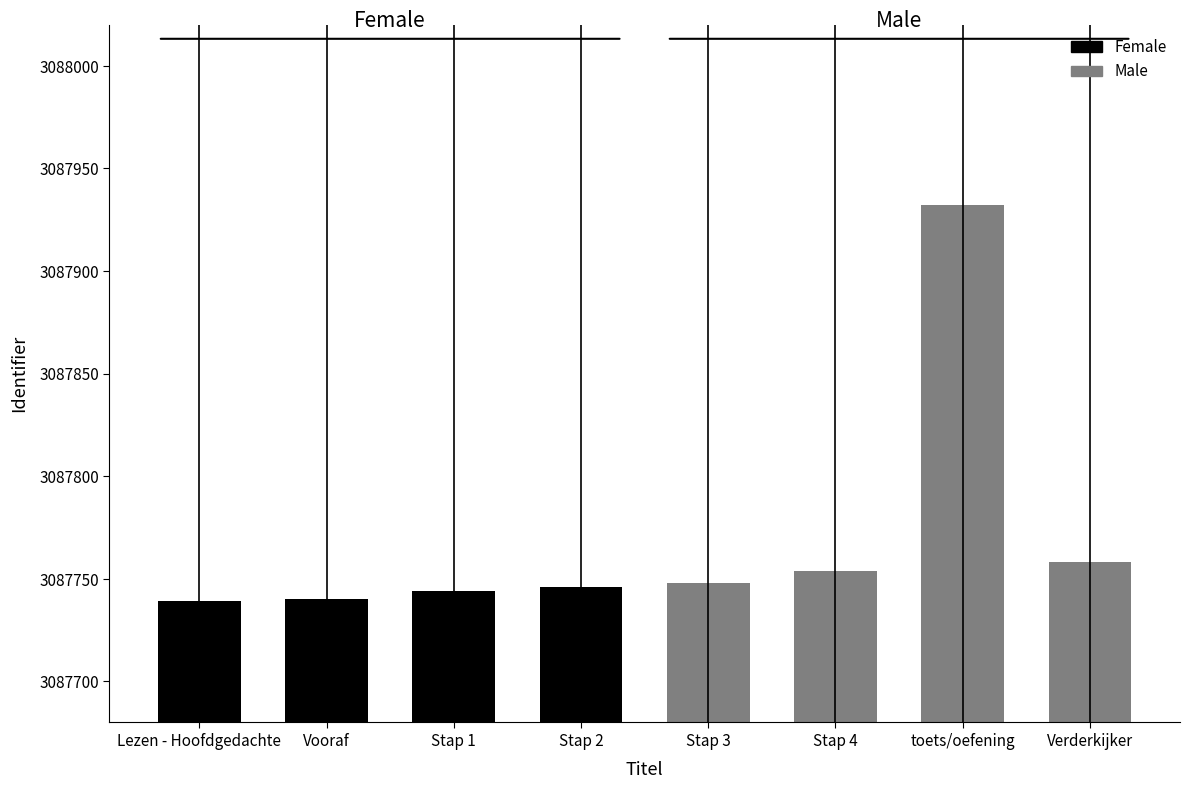

What is the difference between the second highest and minimum values?

19